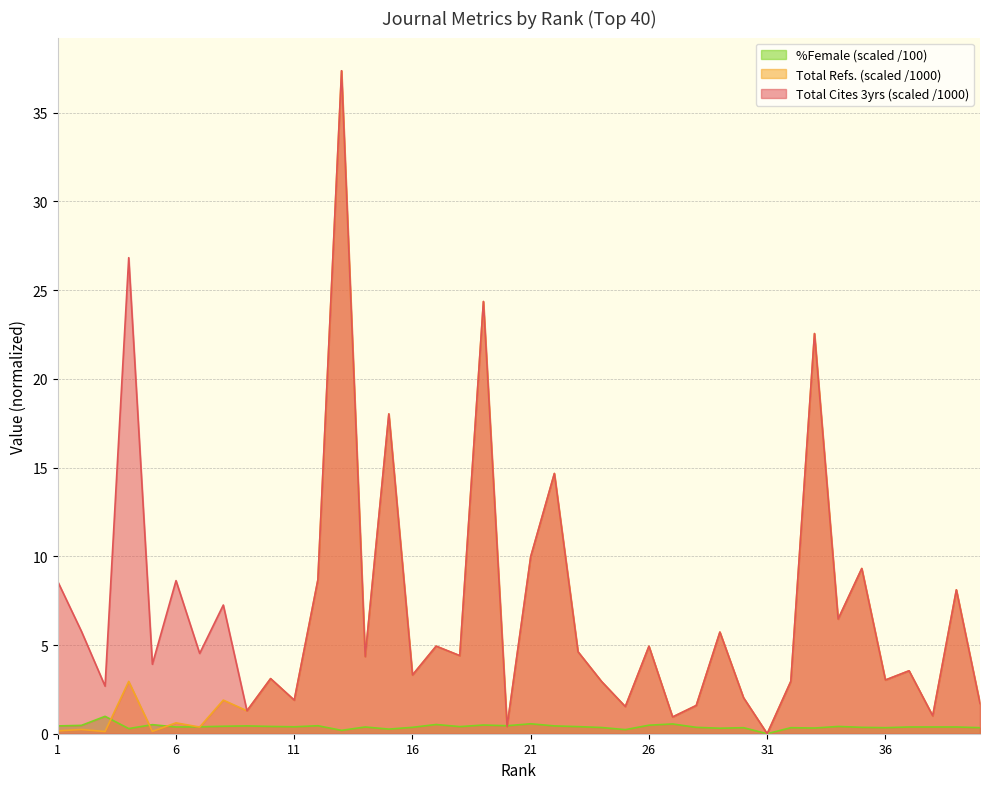

What is the average value of the Total Refs. series?

5.7